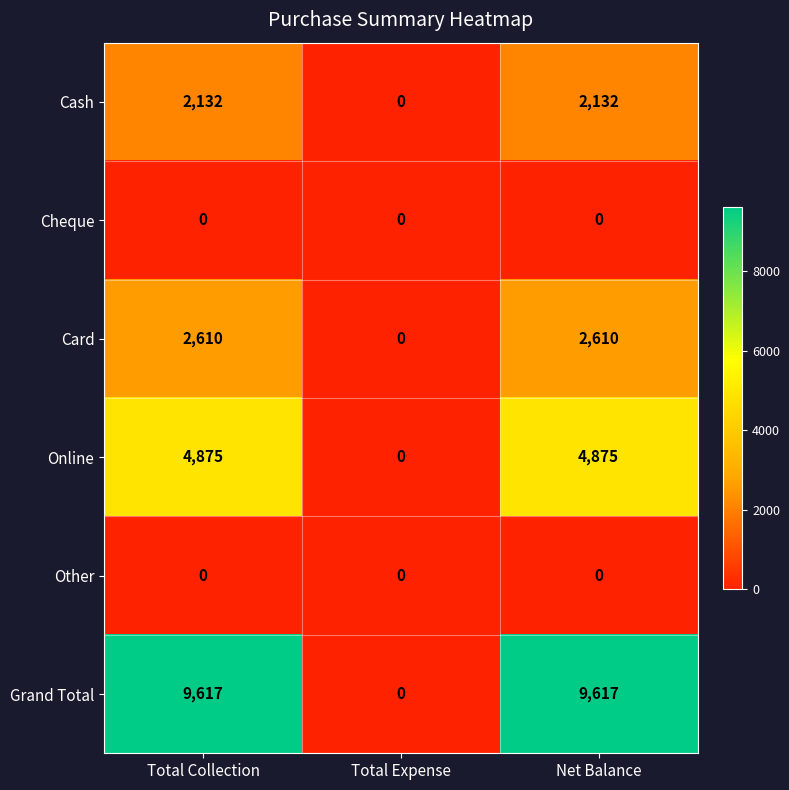

The Cheque series shows 0 at Total Expense. True or false?

True